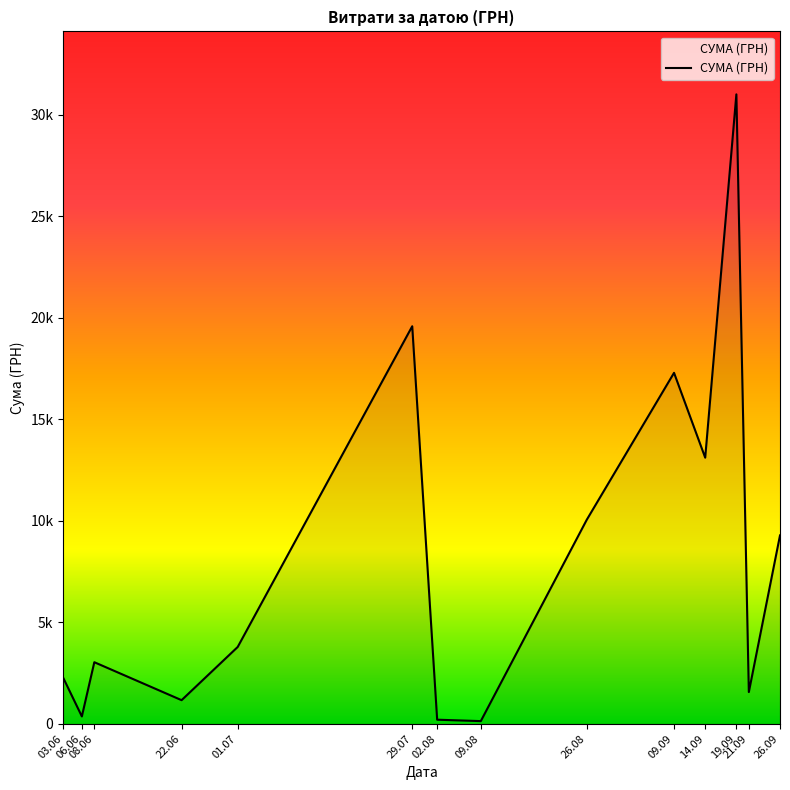

Does the chart display data point markers on the line(s)?

No